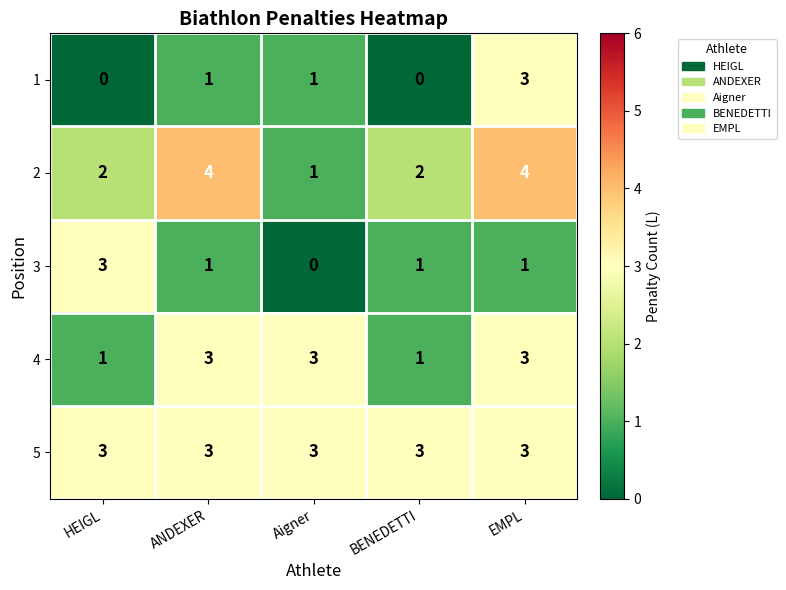

What is the difference between the highest and lowest values at BENEDETTI?

3